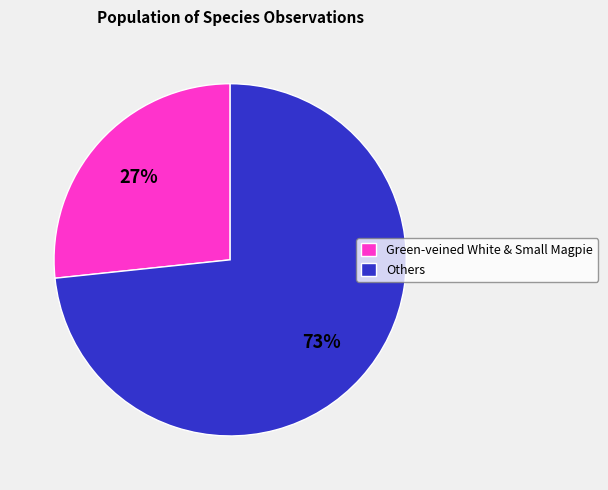

How many slices are in this pie chart?

2